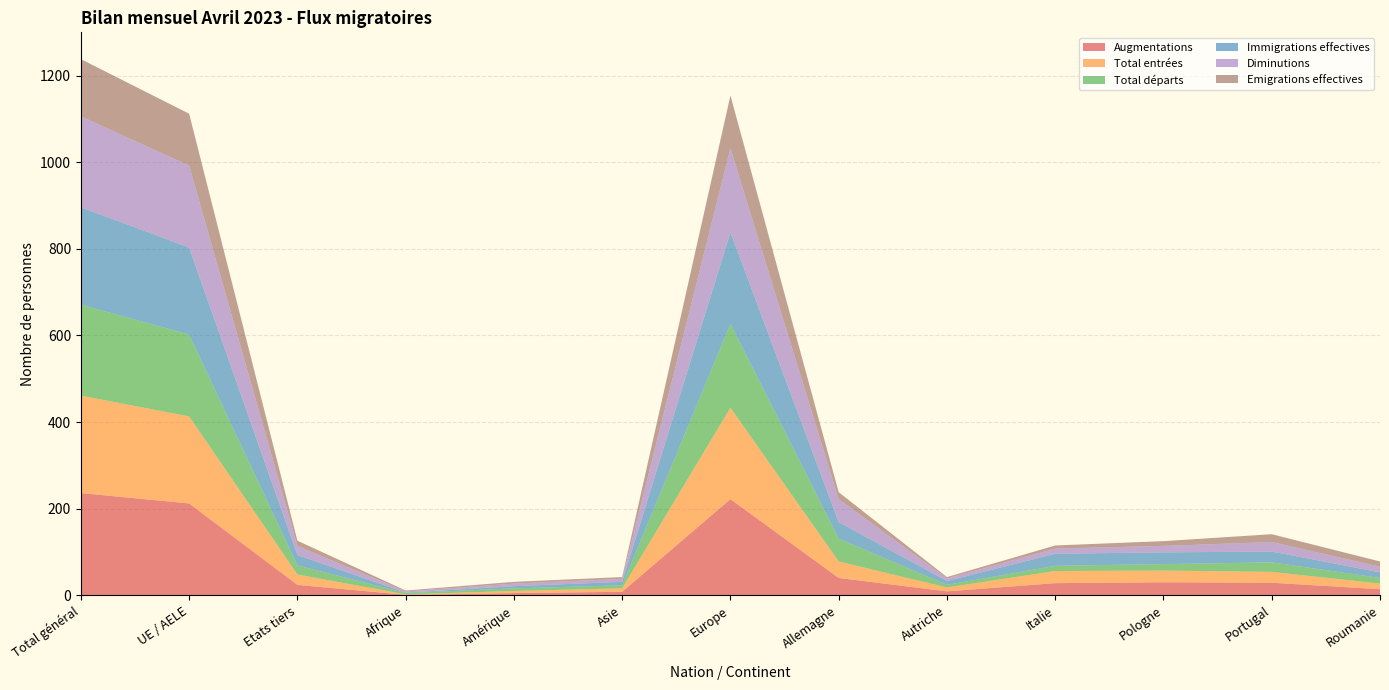

Reading left to right, list all the values displayed in this chart.

Augmentations: 236	212	24	1	5	8	222	40	9	28	30	29	14
Total entrées: 225	201	24	1	5	8	211	38	9	28	27	25	13
Total départs: 210	189	21	3	6	7	194	53	6	12	15	22	13
Immigrations effectives: 225	201	24	1	5	8	211	38	9	28	27	25	13
Diminutions: 210	189	21	3	6	7	194	53	6	12	15	22	13
Emigrations effectives: 132	120	12	2	4	4	122	16	3	7	11	18	12